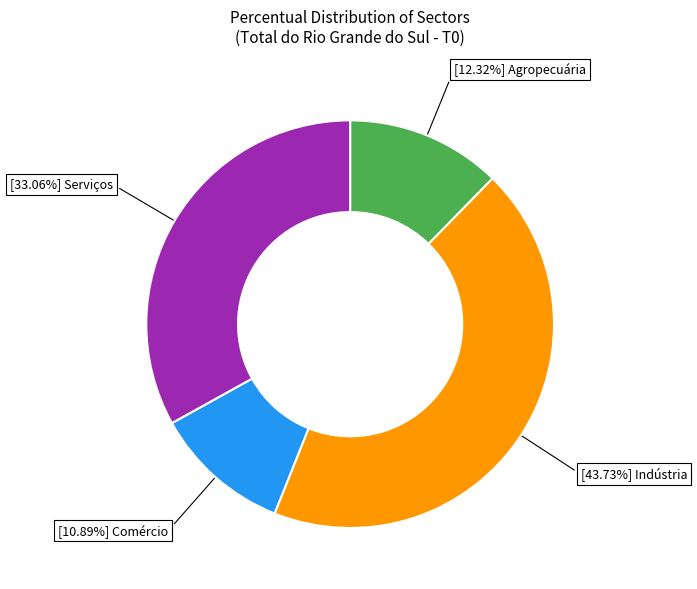

Does [10.89%] Comércio represent more than half of the total?

No